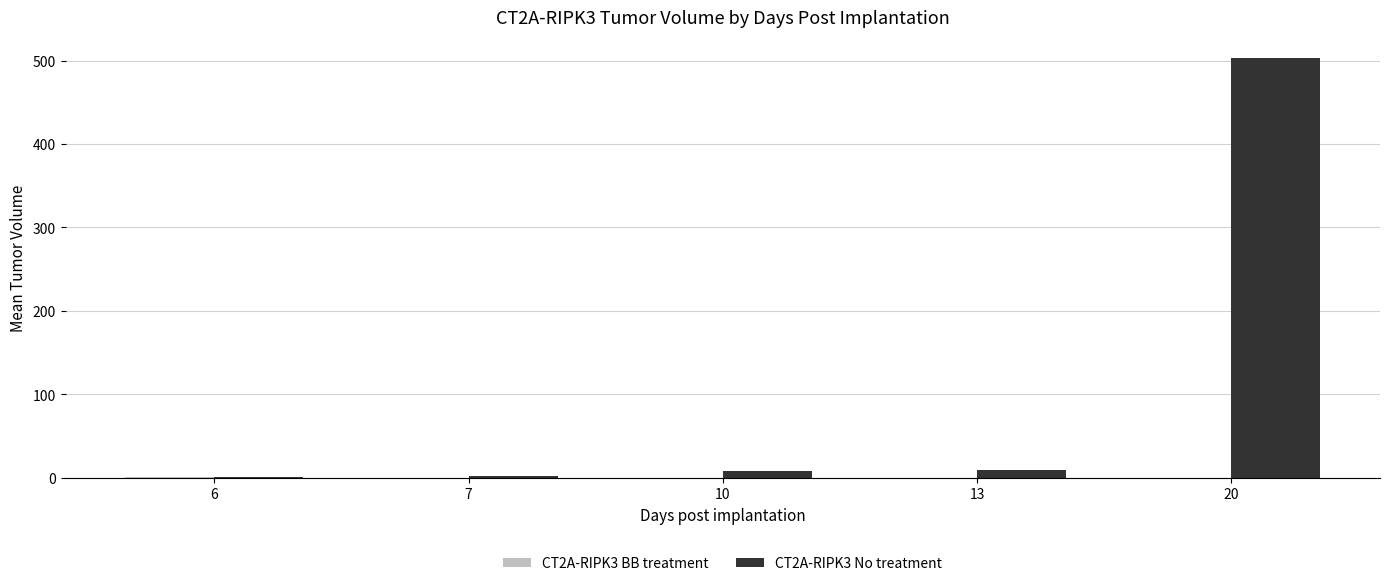

Which series has the largest total across all categories?

CT2A-RIPK3 No treatment